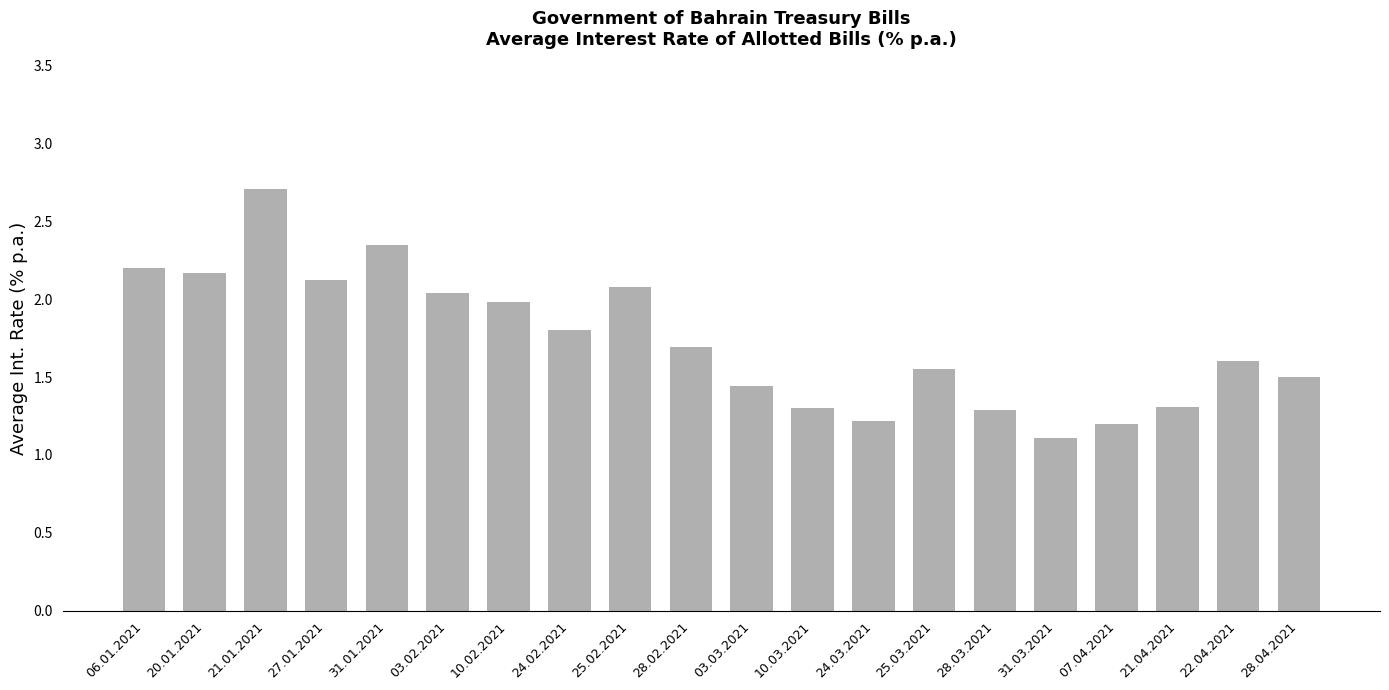

Where is the data nearest to the value 1?

31.03.2021